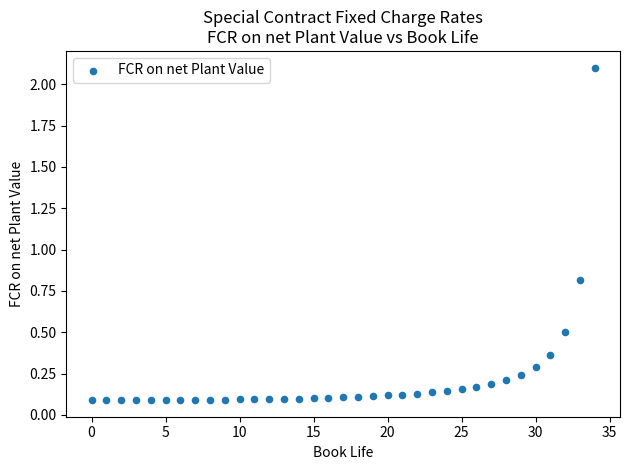

What is the range of Y values (max minus min)?

2.0